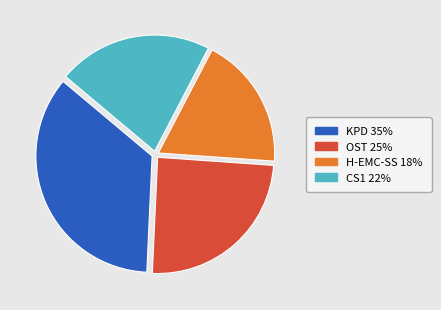

Rank the categories by value from highest to lowest.

KPD, OST, CS1, H-EMC-SS